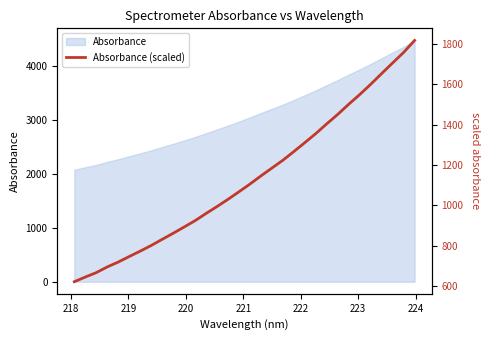

The chart shows a value of 1825.2 at 20. True or false?

False